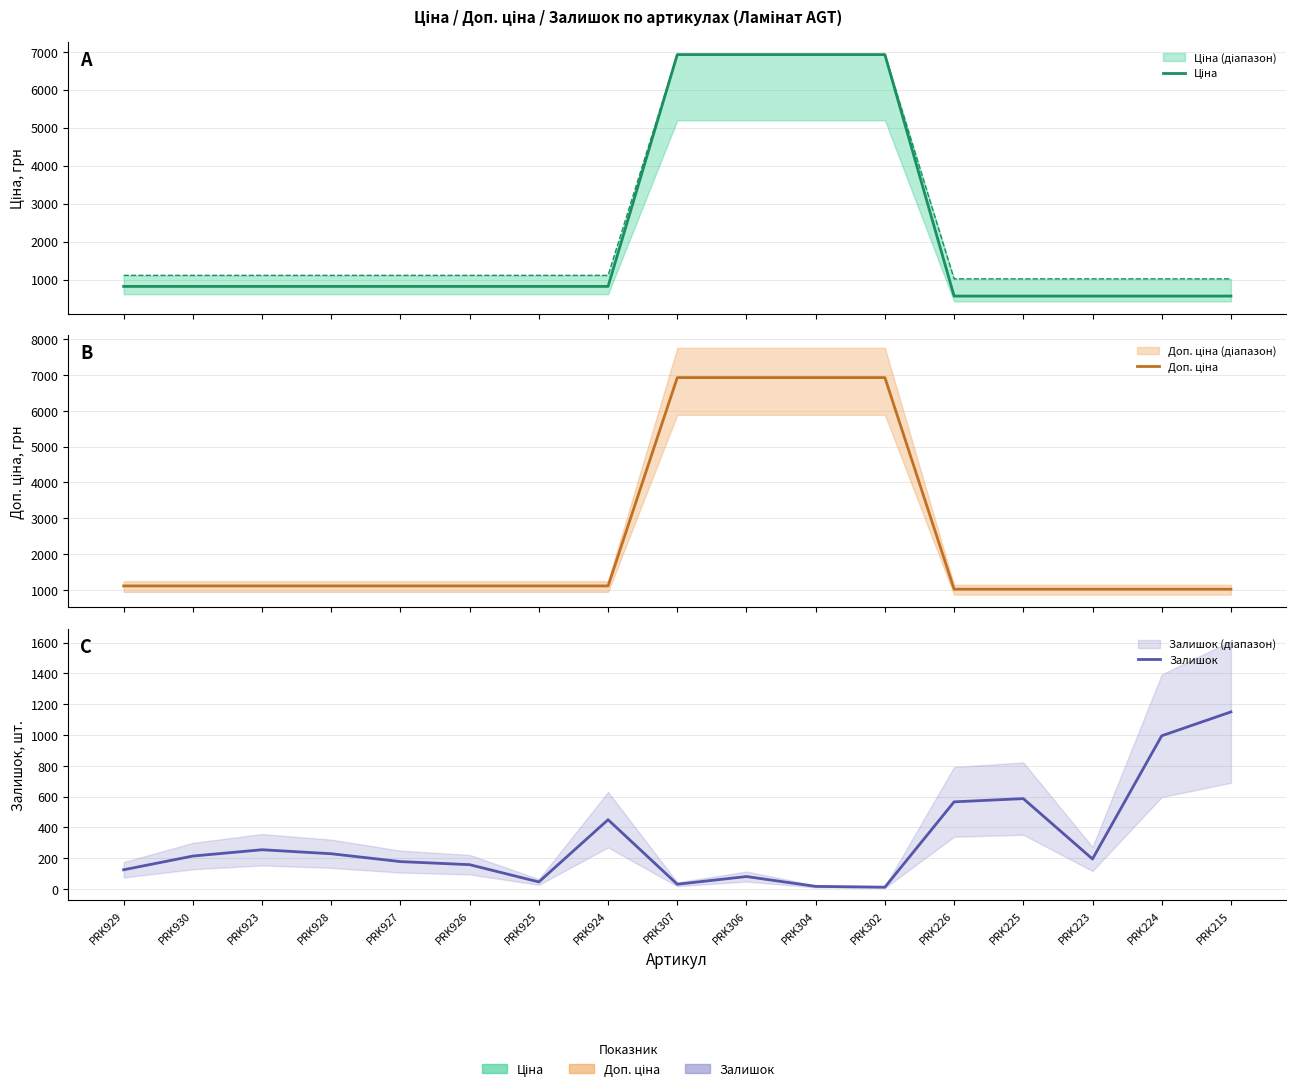

Does the chart have visible grid lines?

Yes